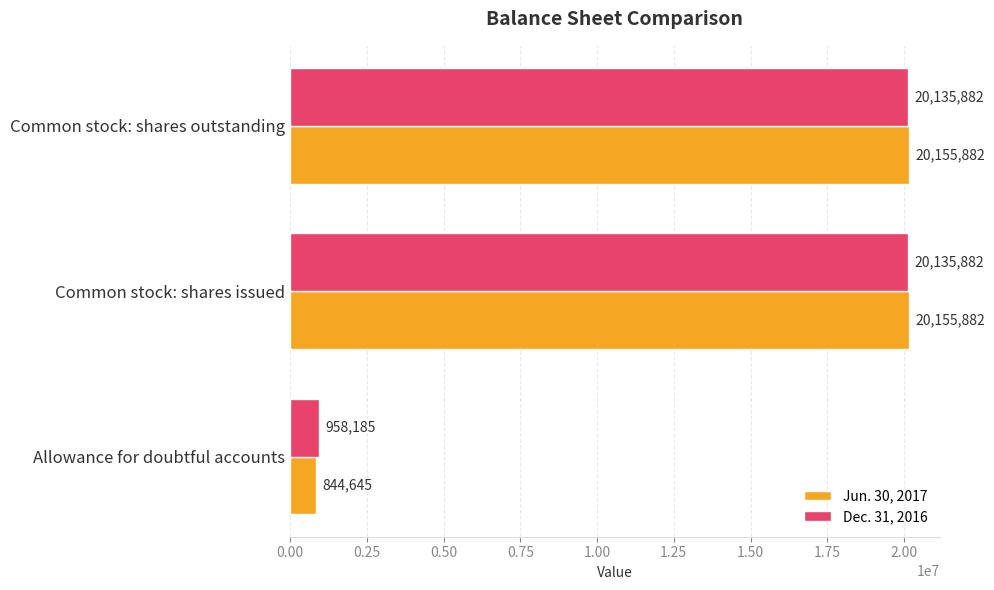

What value does the Jun. 30, 2017 series have at Common stock: shares outstanding?

20155882